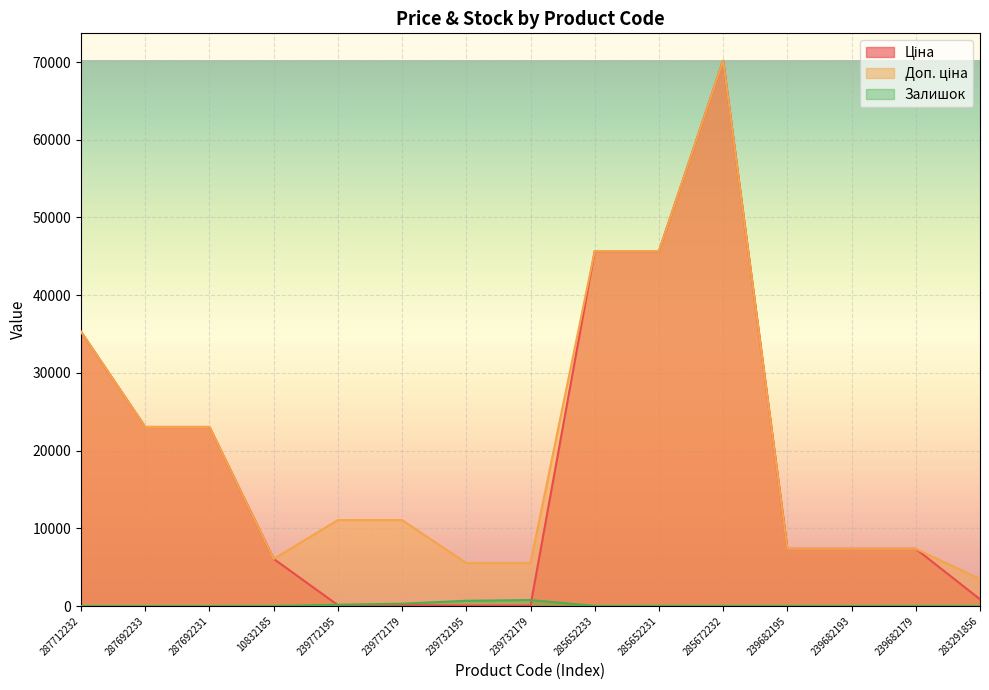

True or false: Залишок has more than 2 interior local peaks.

True